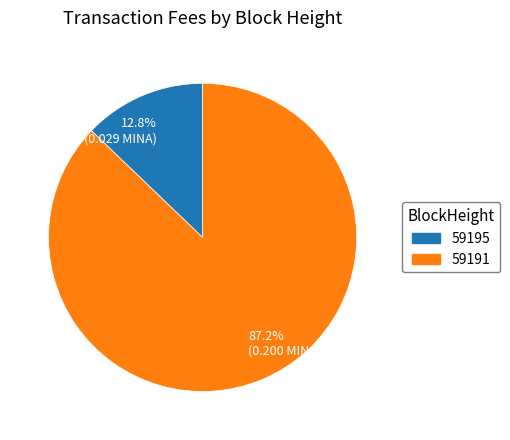

How many segments does this pie chart have?

2